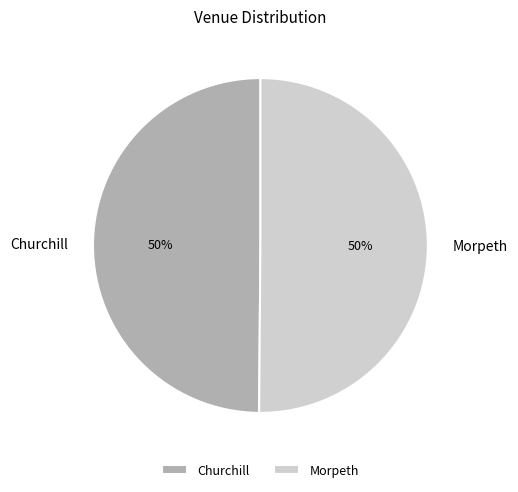

To the nearest percent, what is the combined percentage of Morpeth and Churchill?

100%